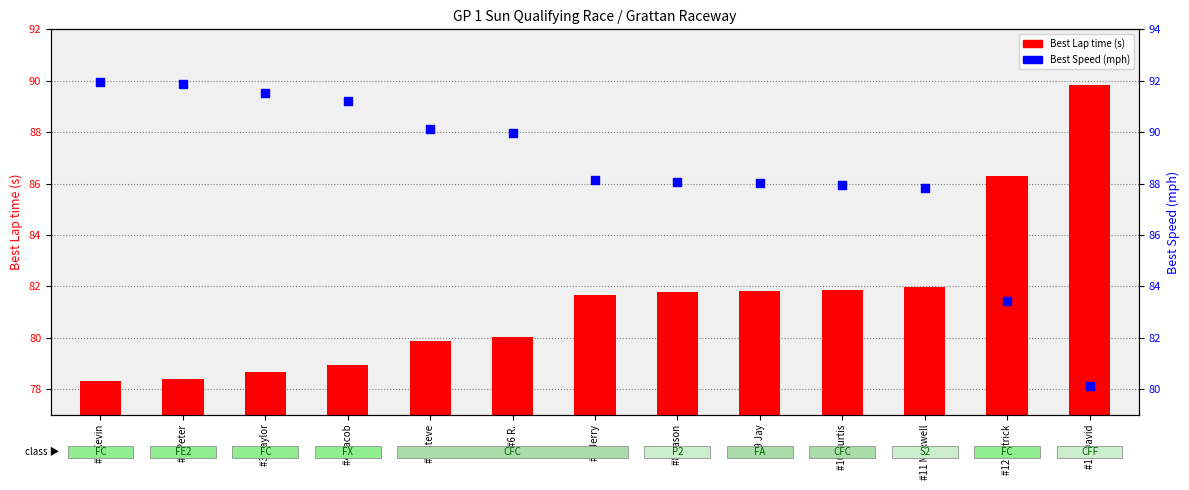

At how many categories does at least one series exceed 89?

7